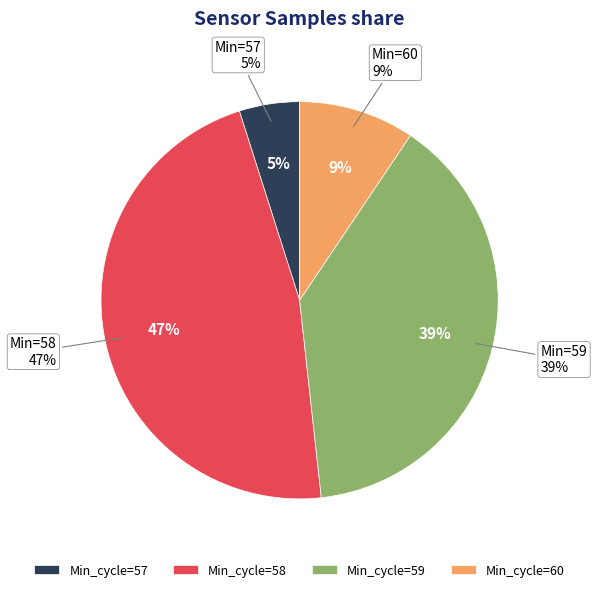

Is there a majority slice in this chart?

No